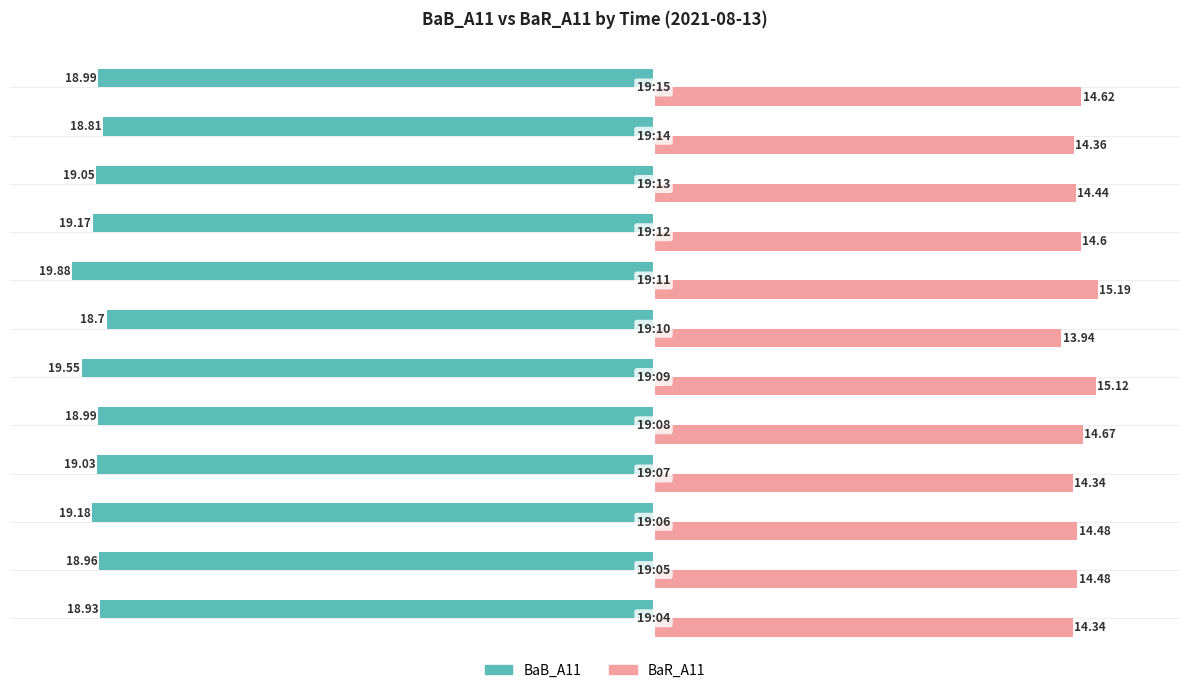

List the series in order of their peak value, lowest first.

BaB_A11, BaR_A11